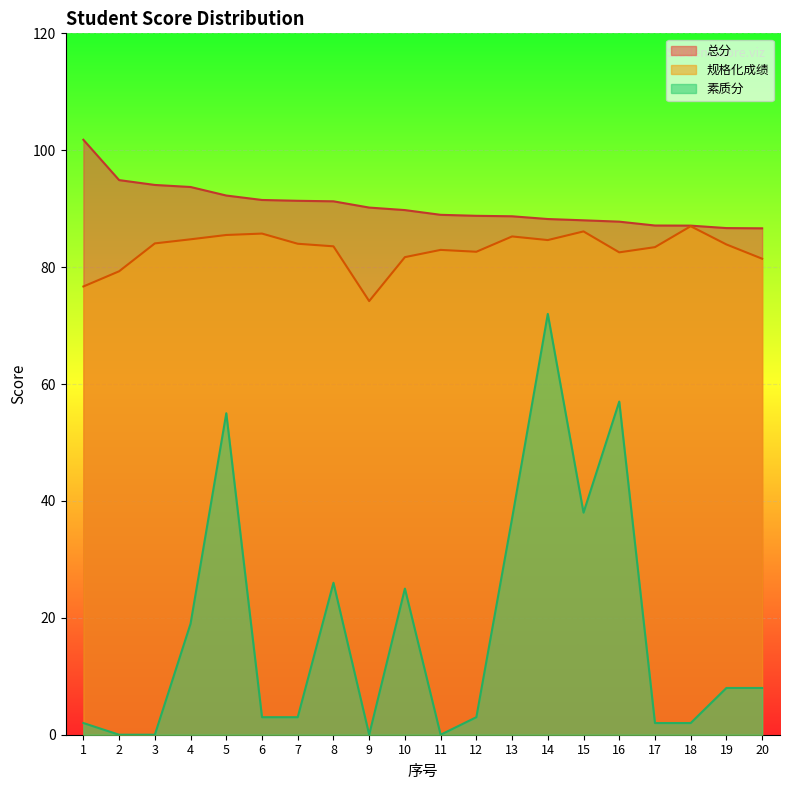

Reading right to left, transcribe all the data shown in this chart.

总分: 20=86.6	19=86.7	18=87.1	17=87.1	16=87.8	15=88.0	14=88.2	13=88.7	12=88.8	11=89.0	10=89.8	9=90.2	8=91.3	7=91.3	6=91.5	5=92.2	4=93.7	3=94.1	2=94.9	1=101.8
规格化成绩: 20=81.4	19=83.9	18=87.0	17=83.4	16=82.5	15=86.1	14=84.6	13=85.2	12=82.6	11=83.0	10=81.7	9=74.2	8=83.6	7=84.0	6=85.7	5=85.5	4=84.8	3=84.1	2=79.3	1=76.7
素质分: 20=8.0	19=8.0	18=2.0	17=2.0	16=57.0	15=38.0	14=72.0	13=37.0	12=3.0	11=0.0	10=25.0	9=0.0	8=26.0	7=3.0	6=3.0	5=55.0	4=19.0	3=0.0	2=0.0	1=2.0